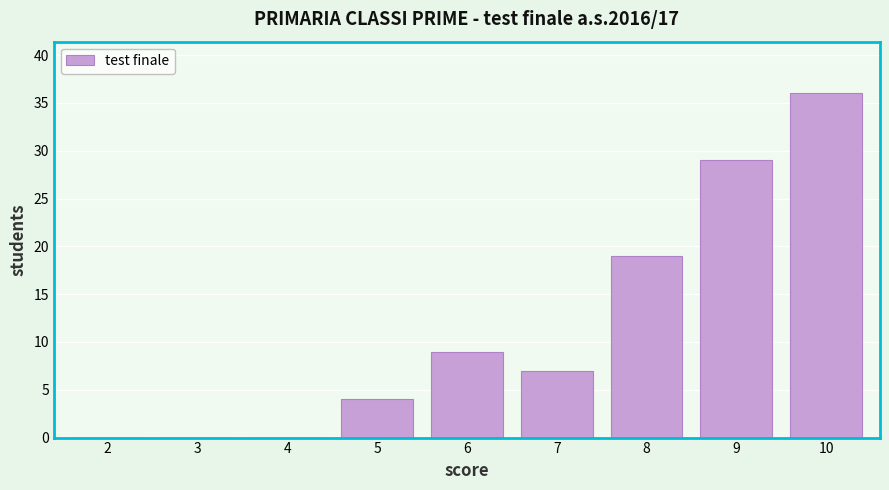

Reading left to right, transcribe all the data shown in this chart.

2=0	3=0	4=0	5=4	6=9	7=7	8=19	9=29	10=36